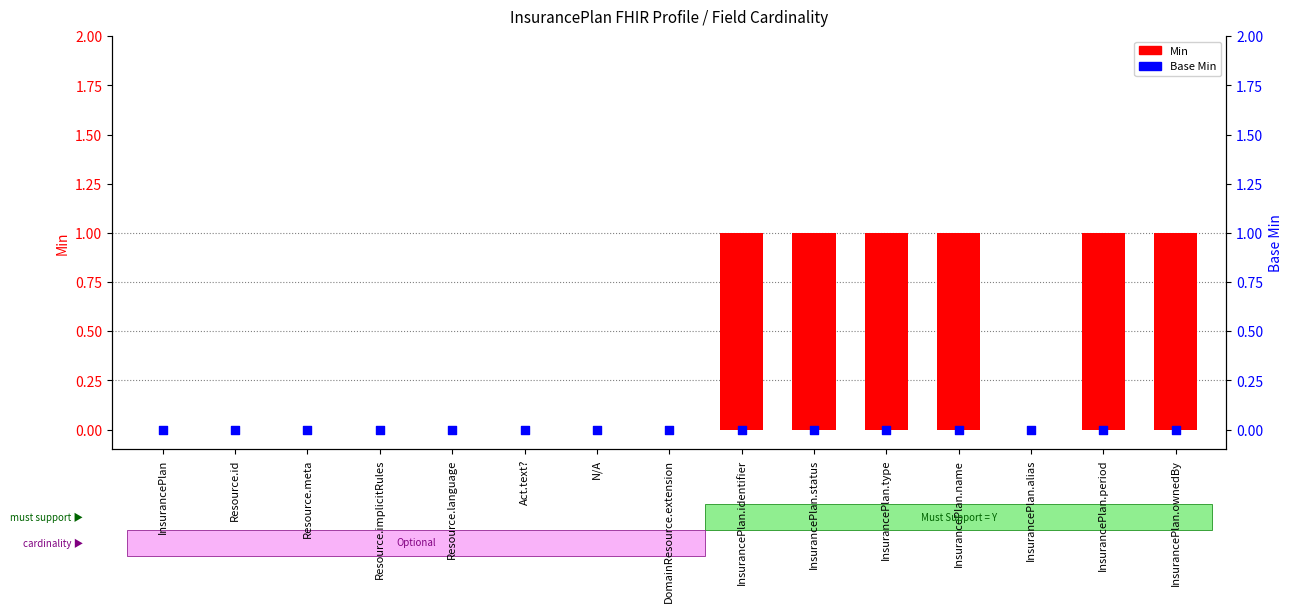

Is the value of Min at Resource.meta greater than the value of Base Min at InsurancePlan.status?

No